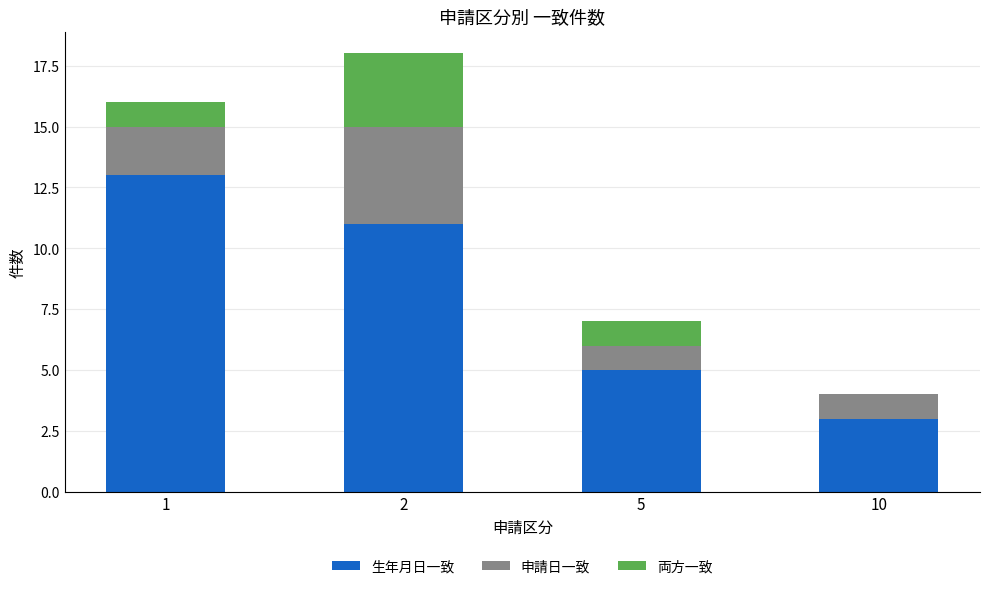

Is it true that 生年月日一致 equals 1 at 10?

False